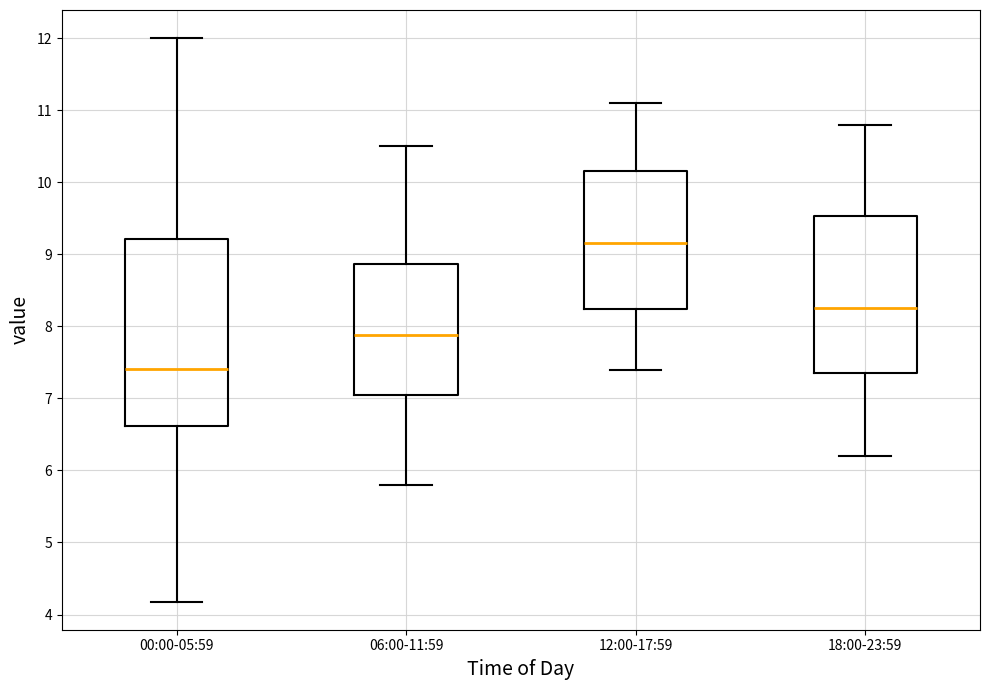

Reading left to right, read every box against the y-axis: the position of its median line, the range the box covers, and the ends of its whiskers. The values are not printed on the chart, so give them approximately, as read against the axis.

00:00-05:59: median 7.4, box 6.6 to 9.2, whiskers 4.2 to 12.0
06:00-11:59: median 7.9, box 7.1 to 8.9, whiskers 5.8 to 10.5
12:00-17:59: median 9.2, box 8.2 to 10.2, whiskers 7.4 to 11.1
18:00-23:59: median 8.3, box 7.4 to 9.5, whiskers 6.2 to 10.8